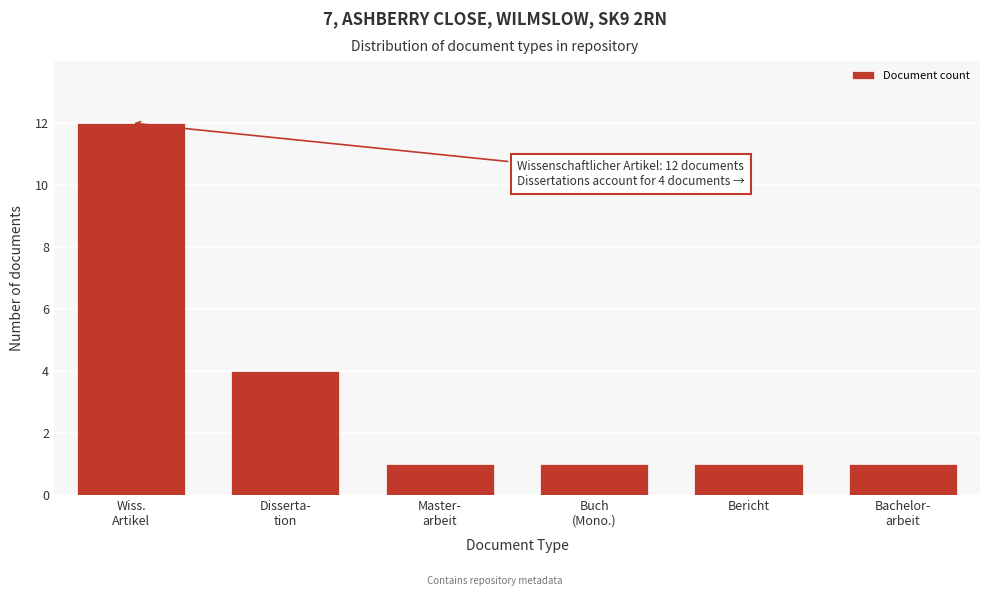

Reading right to left, list all the values displayed in this chart.

1	1	1	1	4	12